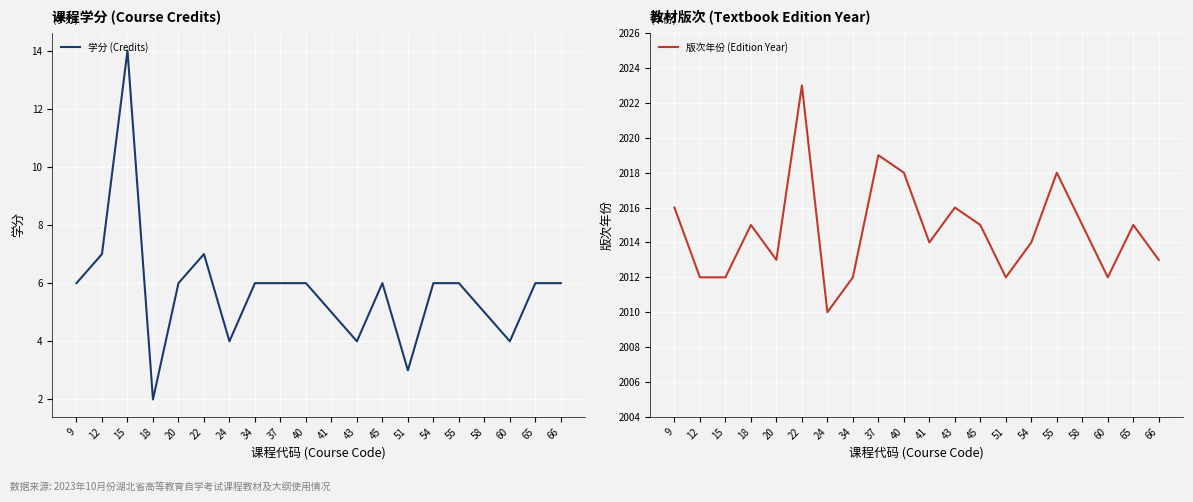

At which category is the sum across all series the highest?

22